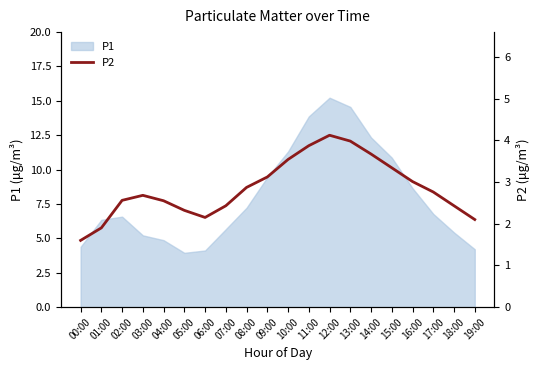

Which has a higher value, 06:00 or 14:00?

14:00